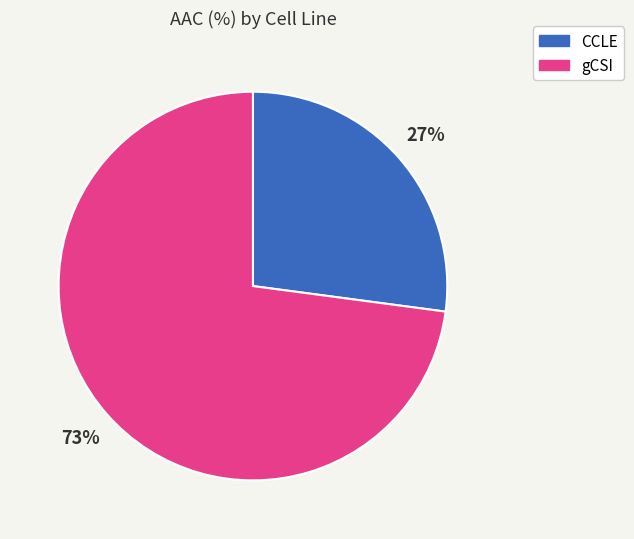

What is the smallest slice in the pie chart?

CCLE